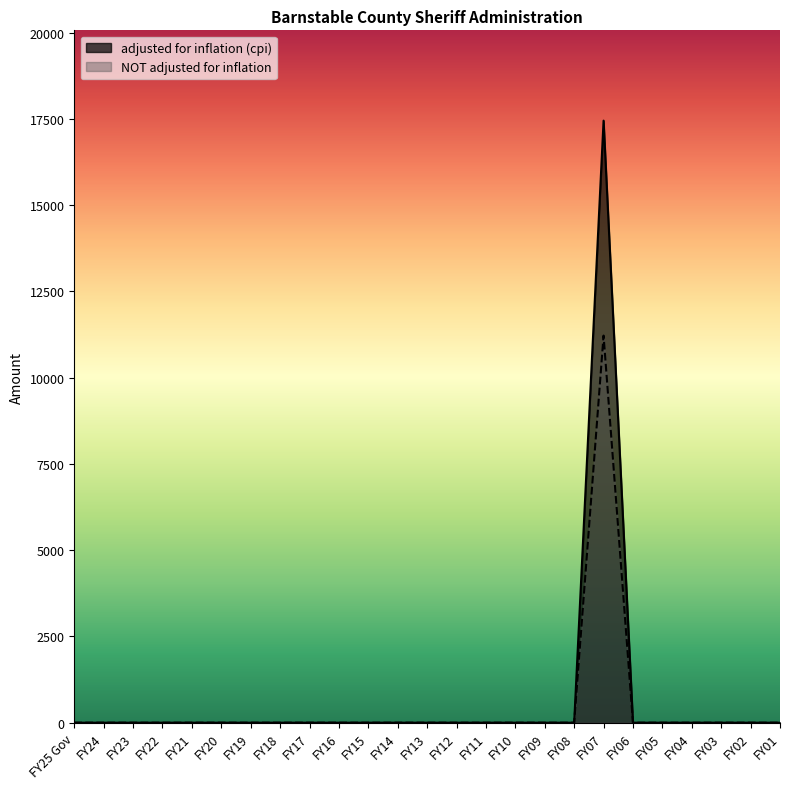

List the labels in order of NOT adjusted for inflation value, largest first.

FY07, FY25 Gov, FY24, FY23, FY22, FY21, FY20, FY19, FY18, FY17, FY16, FY15, FY14, FY13, FY12, FY11, FY10, FY09, FY08, FY06, FY05, FY04, FY03, FY02, FY01